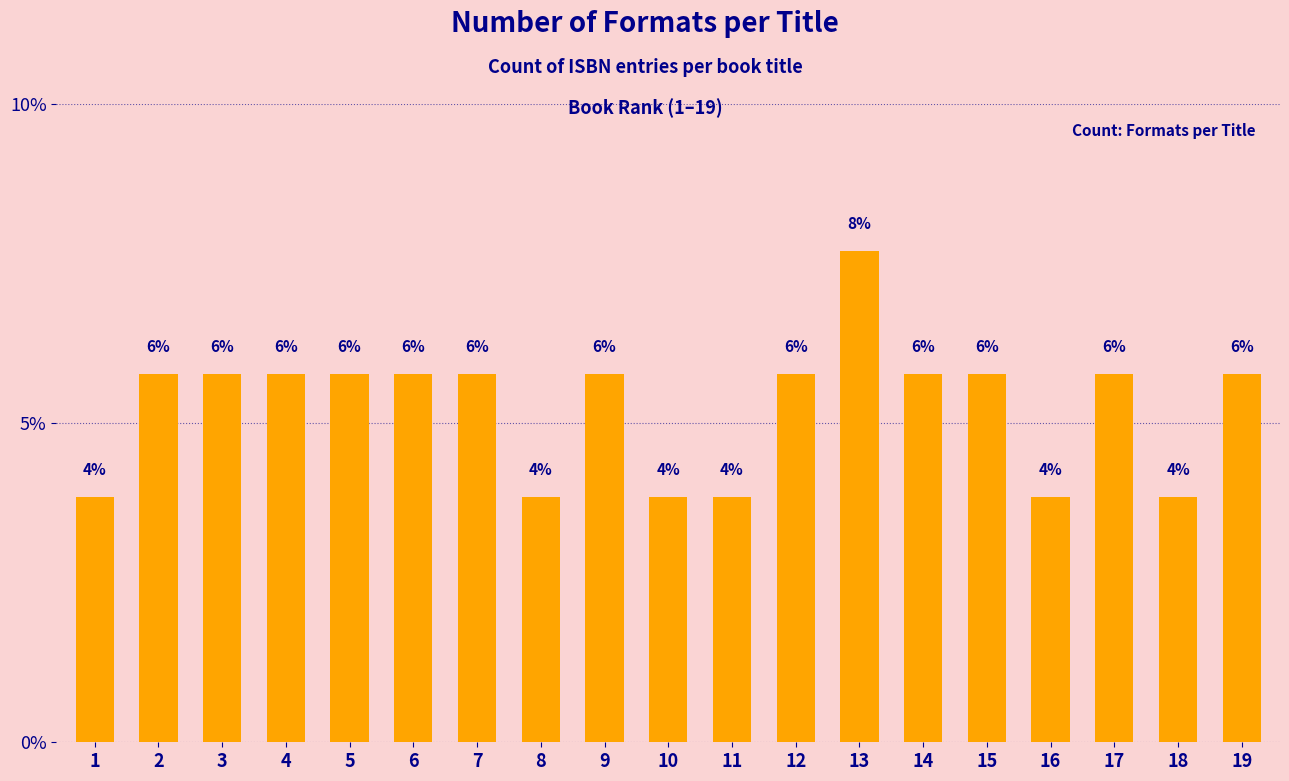

How many bars are there in total?

19